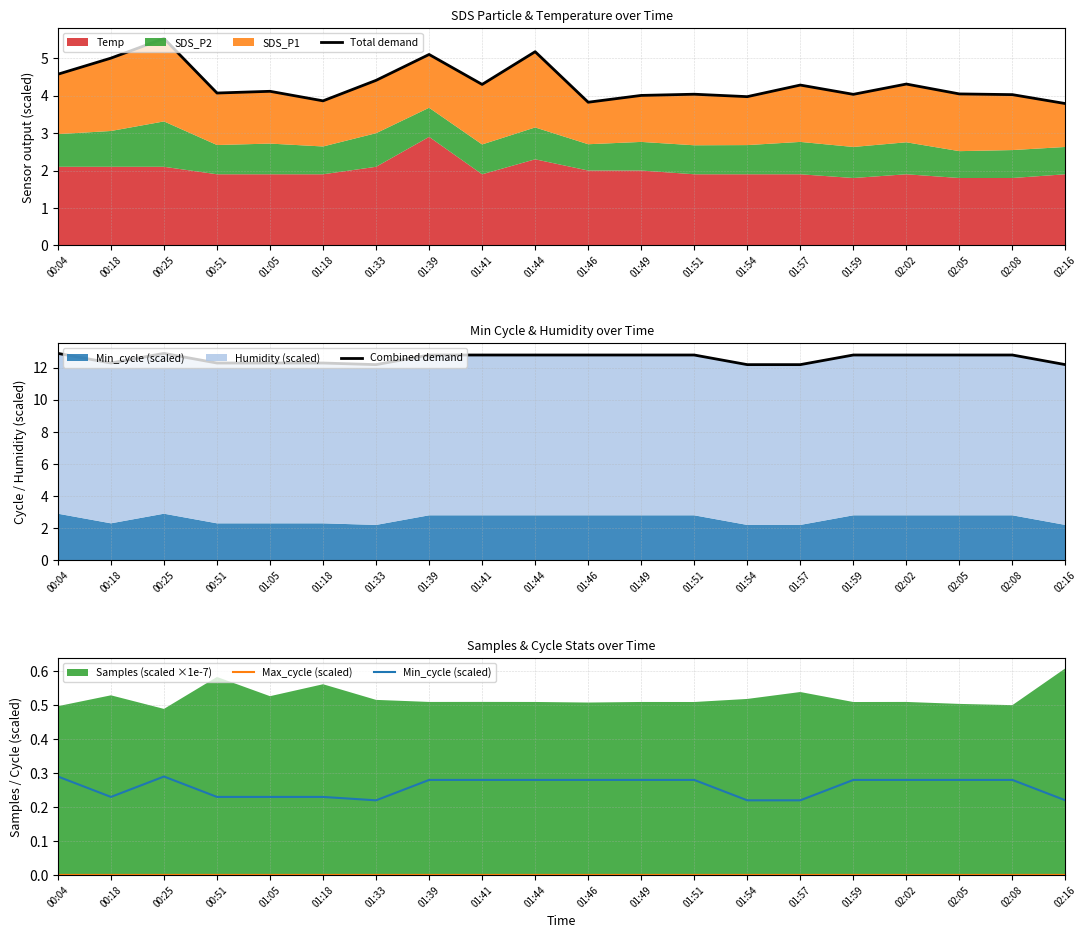

True or false: Max_cycle (scaled) and Combined demand intersect in this chart.

False